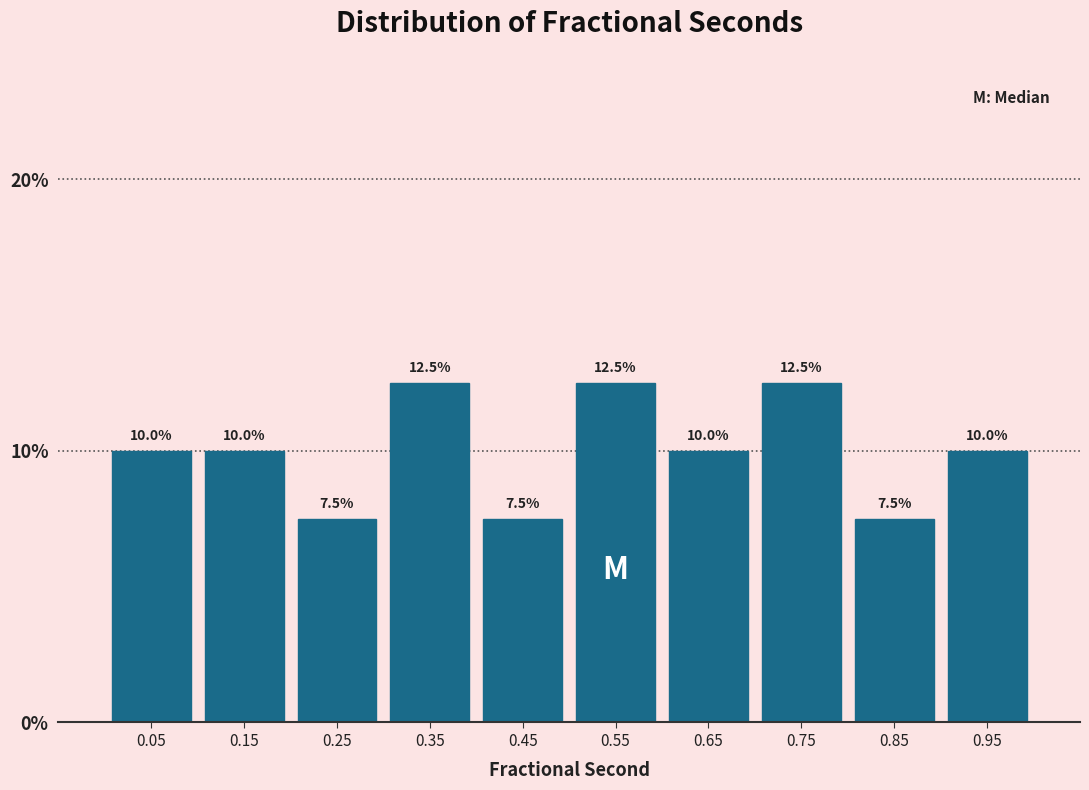

Reading left to right, transcribe this chart: for each bar, give the range it covers on the x-axis and its height.

0.0 to 0.1: 10.0
0.1 to 0.2: 10.0
0.2 to 0.3: 7.5
0.3 to 0.4: 12.5
0.4 to 0.5: 7.5
0.5 to 0.6: 12.5
0.6 to 0.7: 10.0
0.7 to 0.8: 12.5
0.8 to 0.9: 7.5
0.9 to 1.0: 10.0